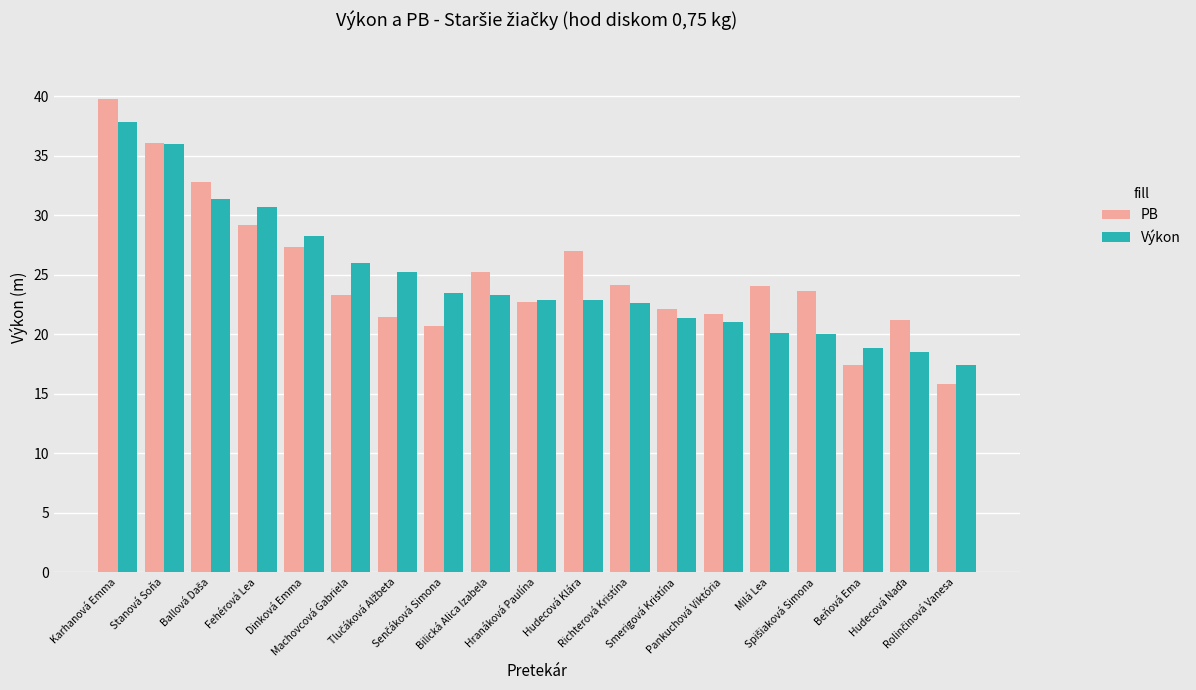

What is the value of the PB bar at the 11th from the left?

27.0